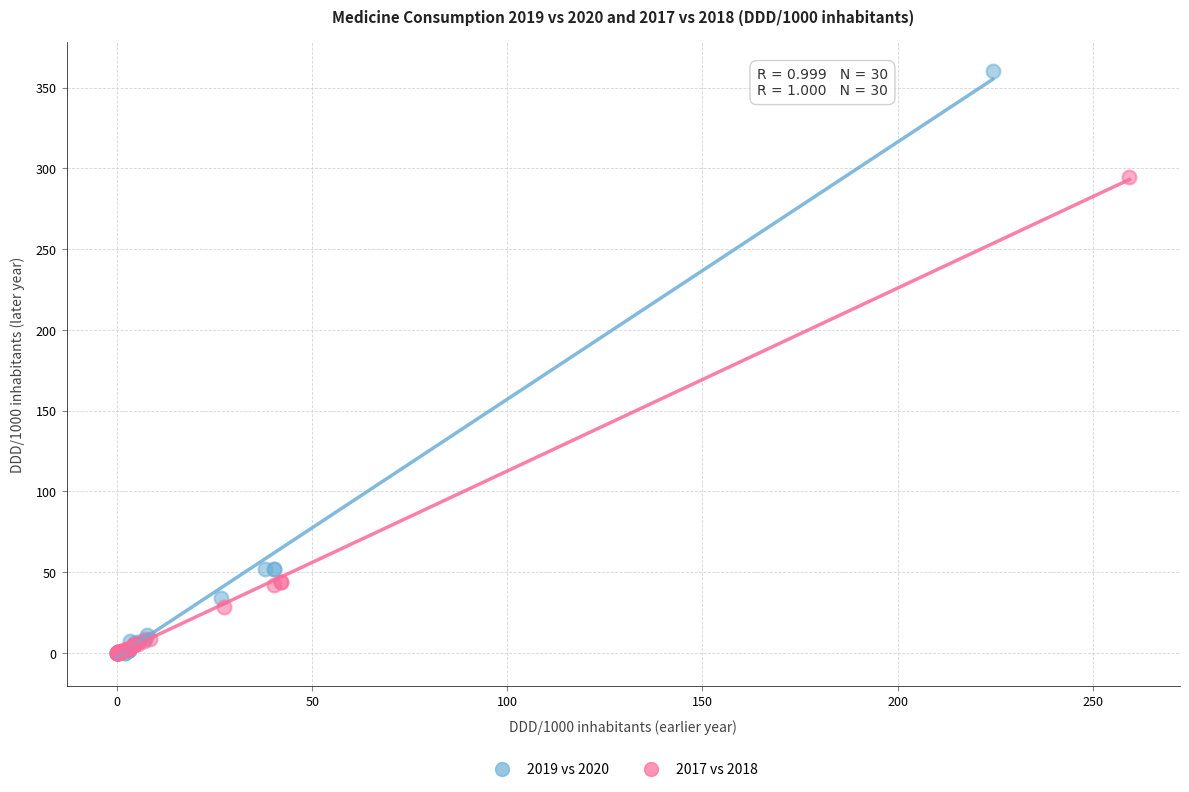

What are all the series names shown in the legend?

2019 vs 2020, 2017 vs 2018